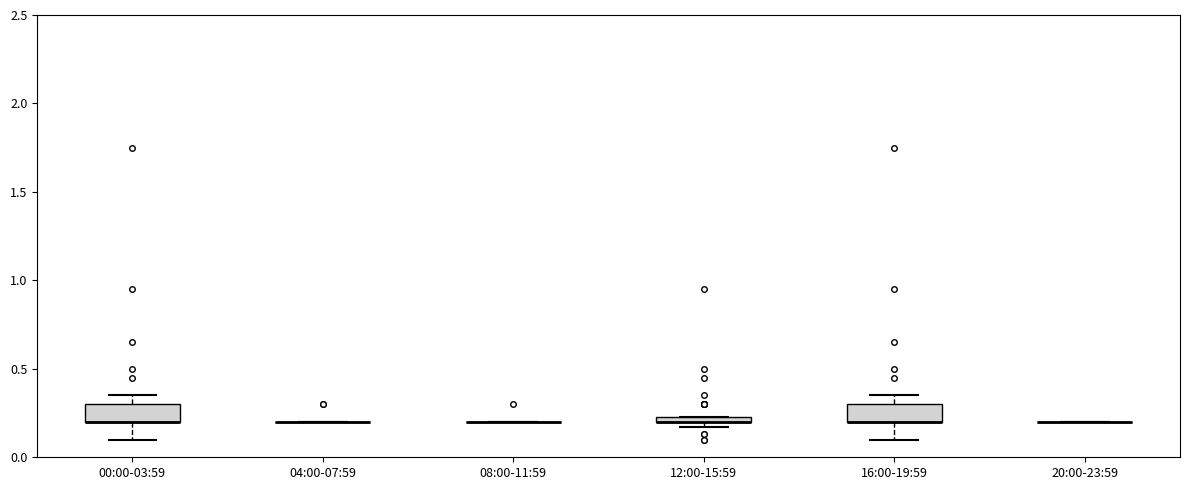

Where does the lower whisker of the box for 00:00-03:59 end on the y-axis? The values are not printed on the chart, so give them approximately, as read against the axis.

0.10